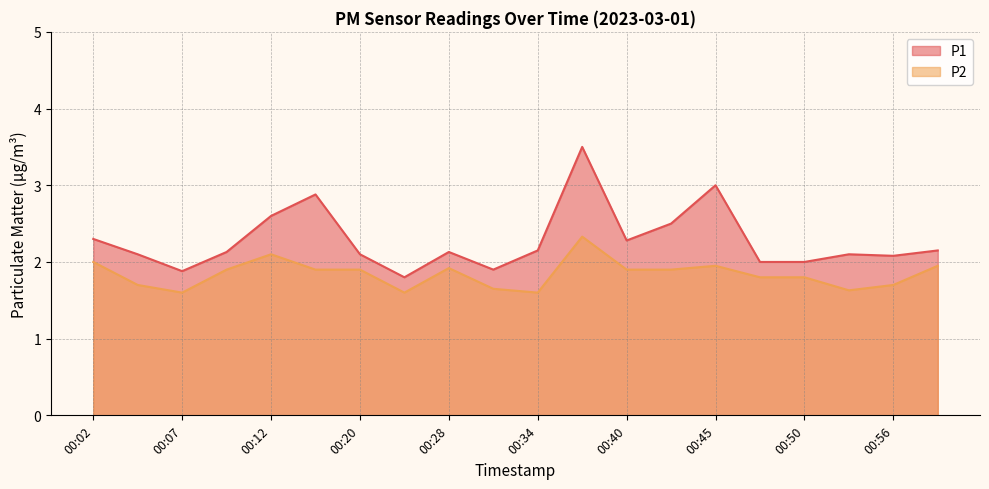

What is the minimum value shown in the chart?

1.6